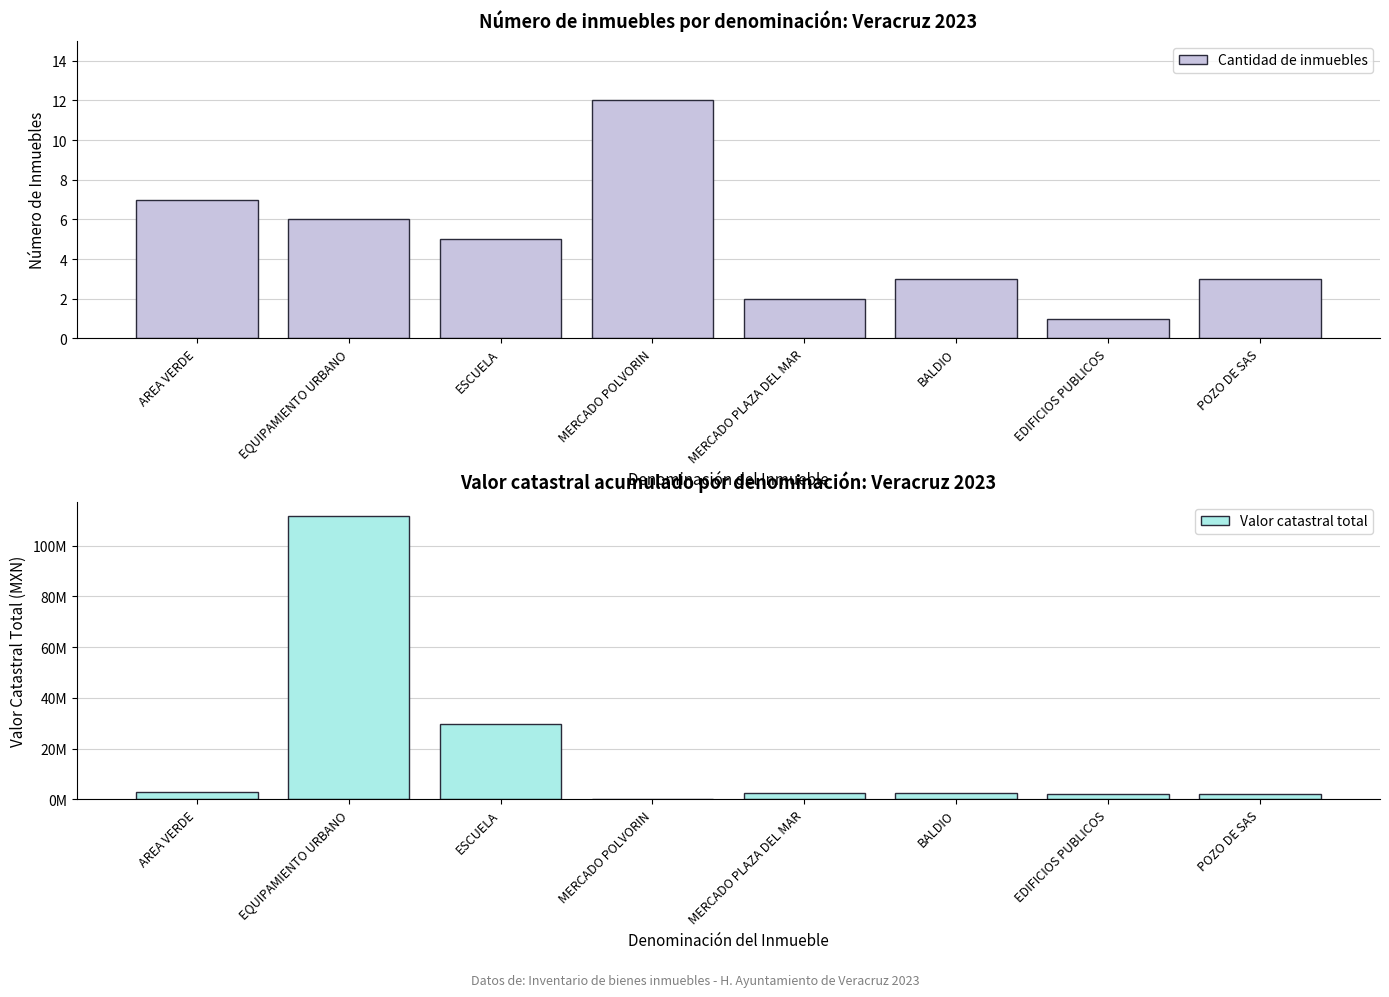

What is the difference between the Valor catastral total values at AREA VERDE and MERCADO PLAZA DEL MAR?

151166